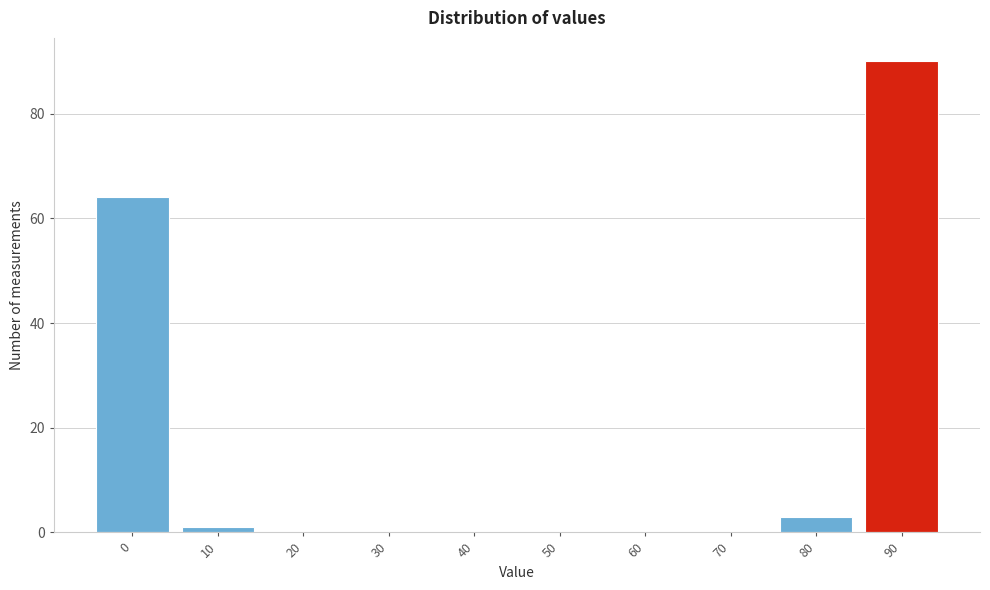

Reading left to right, extract all data points from this chart.

0=64	10=1	20=0	30=0	40=0	50=0	60=0	70=0	80=3	90=90